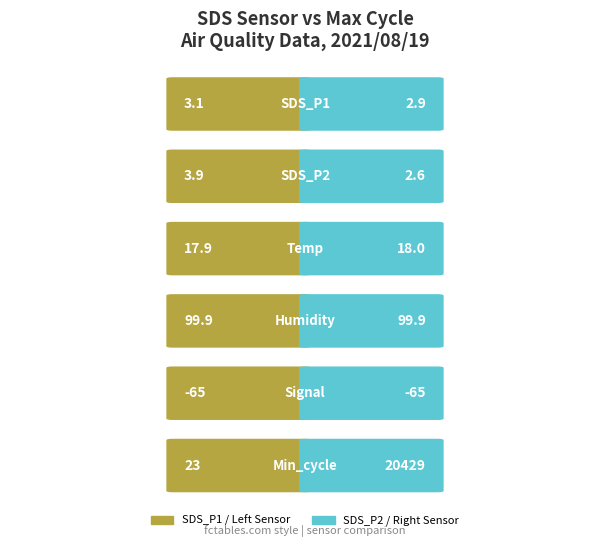

Is it true that Left equals 8188246 at 28?

False